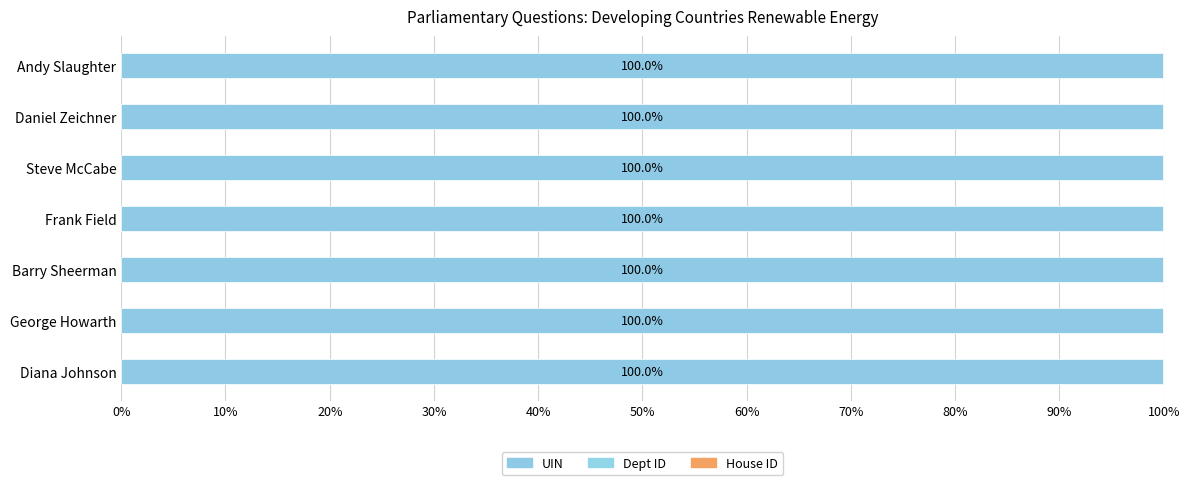

Reading left to right, extract all data points from this chart.

UIN: 100.0	100.0	100.0	100.0	100.0	100.0	100.0
Dept ID: 0.0	0.0	0.0	0.0	0.0	0.0	0.0
House ID: 0.0	0.0	0.0	0.0	0.0	0.0	0.0